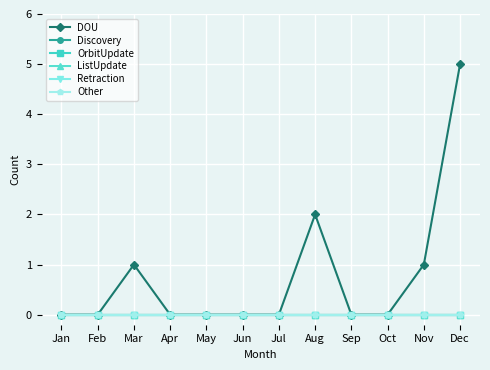

Is this an area chart (filled region under the line)?

No